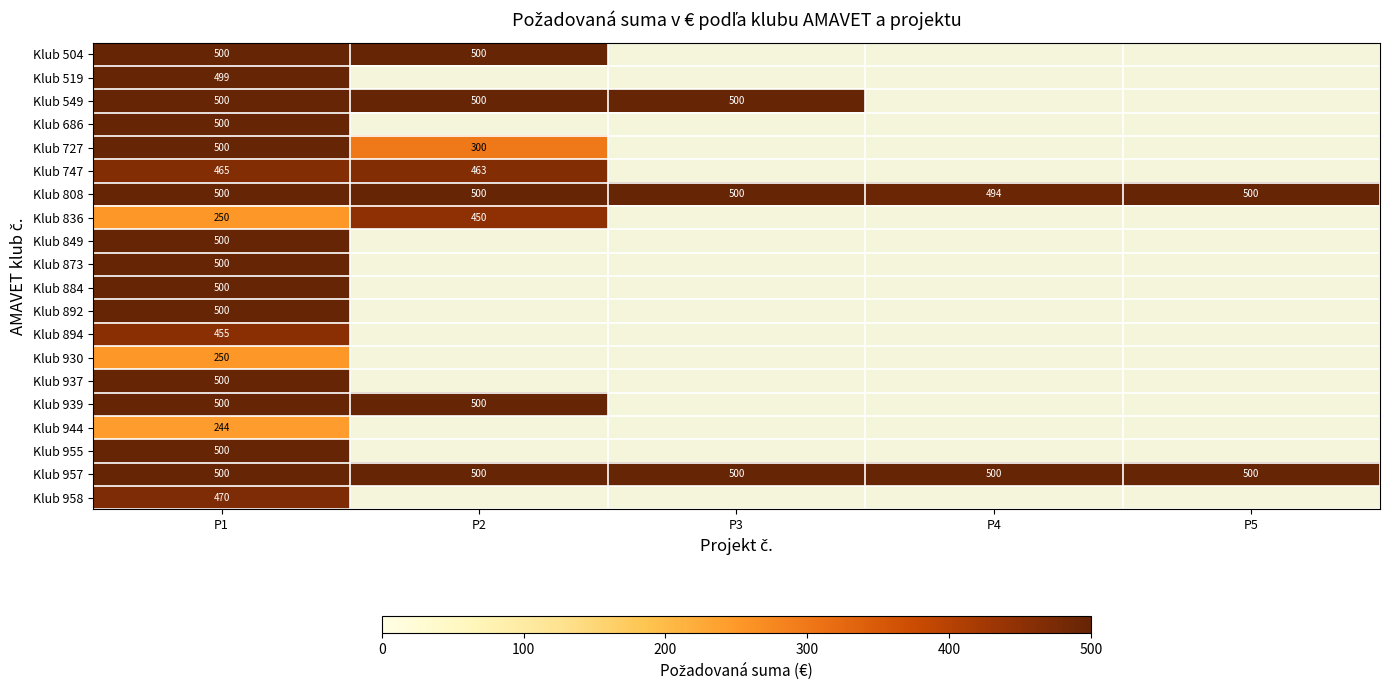

Is it true that Klub 937 equals 500 at P1?

True